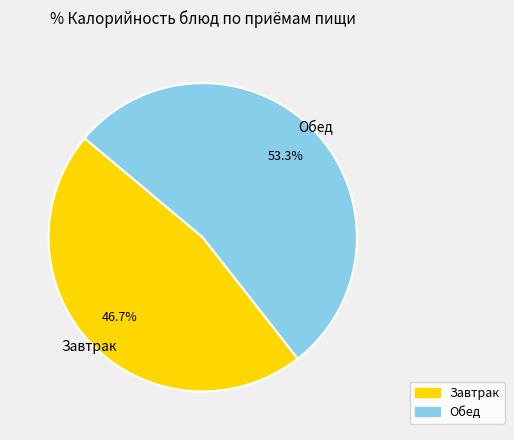

Which category has the smallest portion of the pie?

Завтрак